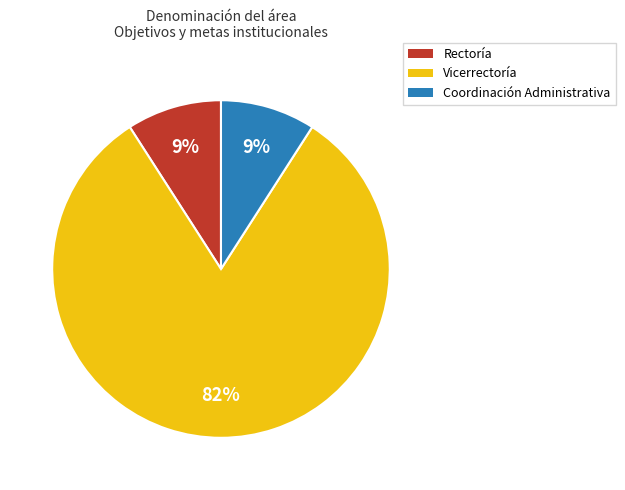

To the nearest percent, what portion does Rectoría represent?

9%